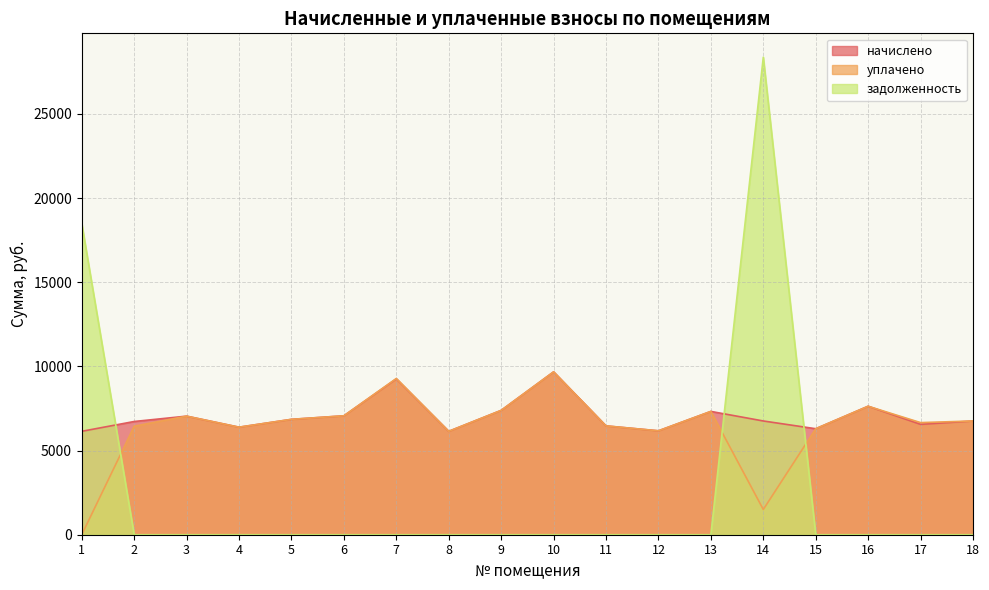

The value of начислено at 14 is 6758.4. True or false?

True